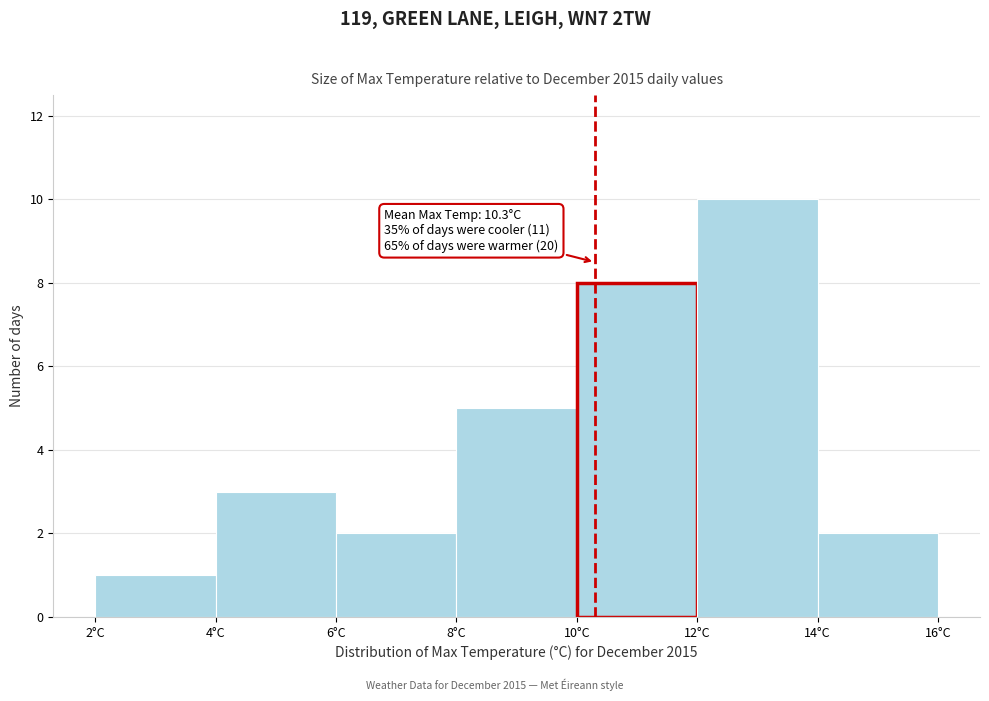

Which range on the x-axis has the tallest bar?

12 to 14